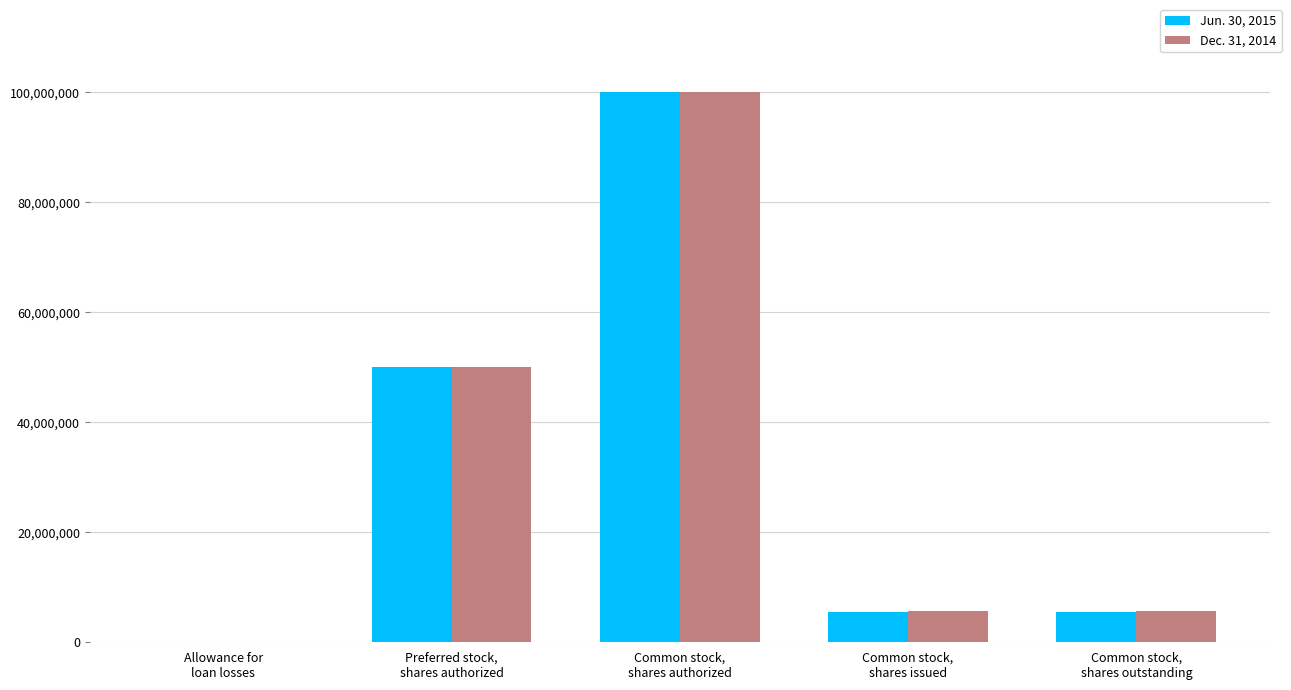

Count the number of categories in the chart.

5